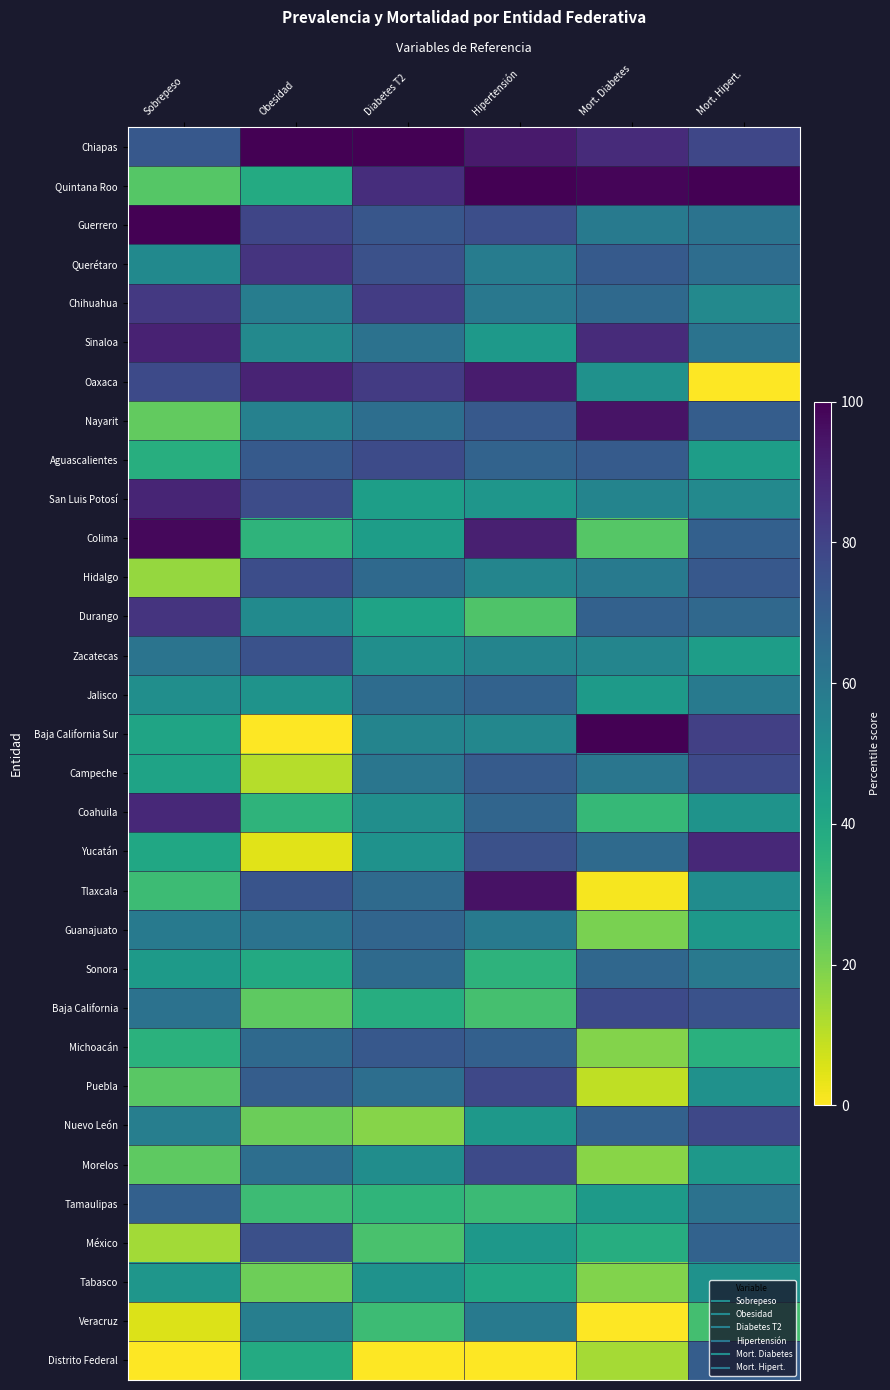

Reading left to right, list all the values displayed in this chart.

Chiapas: Sobrepeso=72.6	Obesidad=100.0	Diabetes T2=100.0	Hipertensión=92.7	Mort. Diabetes=87.7	Mort. Hipert.=78.7
Quintana Roo: Sobrepeso=26.5	Obesidad=38.8	Diabetes T2=87.1	Hipertensión=100.0	Mort. Diabetes=98.5	Mort. Hipert.=100.0
Guerrero: Sobrepeso=100.0	Obesidad=79.3	Diabetes T2=73.2	Hipertensión=75.9	Mort. Diabetes=59.0	Mort. Hipert.=62.0
Querétaro: Sobrepeso=52.7	Obesidad=84.8	Diabetes T2=75.2	Hipertensión=57.8	Mort. Diabetes=71.6	Mort. Hipert.=64.3
Chihuahua: Sobrepeso=83.6	Obesidad=57.6	Diabetes T2=82.2	Hipertensión=60.1	Mort. Diabetes=65.8	Mort. Hipert.=53.0
Sinaloa: Sobrepeso=90.5	Obesidad=53.0	Diabetes T2=62.5	Hipertensión=46.0	Mort. Diabetes=87.8	Mort. Hipert.=62.0
Oaxaca: Sobrepeso=77.6	Obesidad=89.9	Diabetes T2=82.7	Hipertensión=92.4	Mort. Diabetes=49.2	Mort. Hipert.=0.0
Nayarit: Sobrepeso=24.1	Obesidad=55.9	Diabetes T2=63.9	Hipertensión=72.3	Mort. Diabetes=94.7	Mort. Hipert.=70.4
Aguascalientes: Sobrepeso=37.3	Obesidad=71.5	Diabetes T2=77.2	Hipertensión=68.0	Mort. Diabetes=71.4	Mort. Hipert.=44.3
San Luis Potosí: Sobrepeso=89.6	Obesidad=76.6	Diabetes T2=43.8	Hipertensión=47.5	Mort. Diabetes=54.8	Mort. Hipert.=53.1
Colima: Sobrepeso=97.7	Obesidad=35.0	Diabetes T2=44.4	Hipertensión=91.1	Mort. Diabetes=26.2	Mort. Hipert.=69.2
Hidalgo: Sobrepeso=16.0	Obesidad=76.5	Diabetes T2=65.7	Hipertensión=54.4	Mort. Diabetes=59.0	Mort. Hipert.=72.6
Durango: Sobrepeso=85.1	Obesidad=52.2	Diabetes T2=42.1	Hipertensión=27.6	Mort. Diabetes=69.1	Mort. Hipert.=66.0
Zacatecas: Sobrepeso=61.5	Obesidad=74.7	Diabetes T2=50.6	Hipertensión=54.7	Mort. Diabetes=54.6	Mort. Hipert.=44.4
Jalisco: Sobrepeso=50.6	Obesidad=48.7	Diabetes T2=64.8	Hipertensión=68.5	Mort. Diabetes=45.7	Mort. Hipert.=59.3
Baja California Sur: Sobrepeso=41.6	Obesidad=0.0	Diabetes T2=55.0	Hipertensión=53.7	Mort. Diabetes=100.0	Mort. Hipert.=81.1
Campeche: Sobrepeso=42.0	Obesidad=10.9	Diabetes T2=60.9	Hipertensión=71.3	Mort. Diabetes=60.9	Mort. Hipert.=77.9
Coahuila: Sobrepeso=88.5	Obesidad=34.8	Diabetes T2=50.6	Hipertensión=67.5	Mort. Diabetes=33.0	Mort. Hipert.=48.6
Yucatán: Sobrepeso=40.6	Obesidad=4.4	Diabetes T2=48.8	Hipertensión=75.2	Mort. Diabetes=65.5	Mort. Hipert.=88.5
Tlaxcala: Sobrepeso=31.3	Obesidad=74.0	Diabetes T2=65.5	Hipertensión=95.3	Mort. Diabetes=1.4	Mort. Hipert.=51.3
Guanajuato: Sobrepeso=59.1	Obesidad=61.9	Diabetes T2=67.4	Hipertensión=59.0	Mort. Diabetes=20.2	Mort. Hipert.=46.5
Sonora: Sobrepeso=45.6	Obesidad=39.1	Diabetes T2=65.4	Hipertensión=35.4	Mort. Diabetes=66.7	Mort. Hipert.=59.6
Baja California: Sobrepeso=62.4	Obesidad=24.8	Diabetes T2=37.7	Hipertensión=29.4	Mort. Diabetes=77.5	Mort. Hipert.=74.7
Michoacán: Sobrepeso=36.2	Obesidad=66.0	Diabetes T2=72.5	Hipertensión=69.5	Mort. Diabetes=18.5	Mort. Hipert.=36.5
Puebla: Sobrepeso=25.6	Obesidad=70.5	Diabetes T2=64.0	Hipertensión=78.4	Mort. Diabetes=9.6	Mort. Hipert.=49.3
Nuevo León: Sobrepeso=57.4	Obesidad=22.5	Diabetes T2=18.2	Hipertensión=46.9	Mort. Diabetes=68.9	Mort. Hipert.=78.3
Morelos: Sobrepeso=24.7	Obesidad=63.8	Diabetes T2=51.0	Hipertensión=77.3	Mort. Diabetes=17.8	Mort. Hipert.=46.5
Tamaulipas: Sobrepeso=69.3	Obesidad=31.3	Diabetes T2=34.6	Hipertensión=31.7	Mort. Diabetes=45.6	Mort. Hipert.=62.4
México: Sobrepeso=13.9	Obesidad=75.7	Diabetes T2=28.8	Hipertensión=46.8	Mort. Diabetes=37.8	Mort. Hipert.=68.6
Tabasco: Sobrepeso=47.6	Obesidad=22.1	Diabetes T2=48.9	Hipertensión=40.6	Mort. Diabetes=18.8	Mort. Hipert.=49.2
Veracruz: Sobrepeso=5.2	Obesidad=57.3	Diabetes T2=31.6	Hipertensión=59.1	Mort. Diabetes=0.0	Mort. Hipert.=29.7
Distrito Federal: Sobrepeso=0.0	Obesidad=38.8	Diabetes T2=0.0	Hipertensión=0.0	Mort. Diabetes=13.6	Mort. Hipert.=70.4